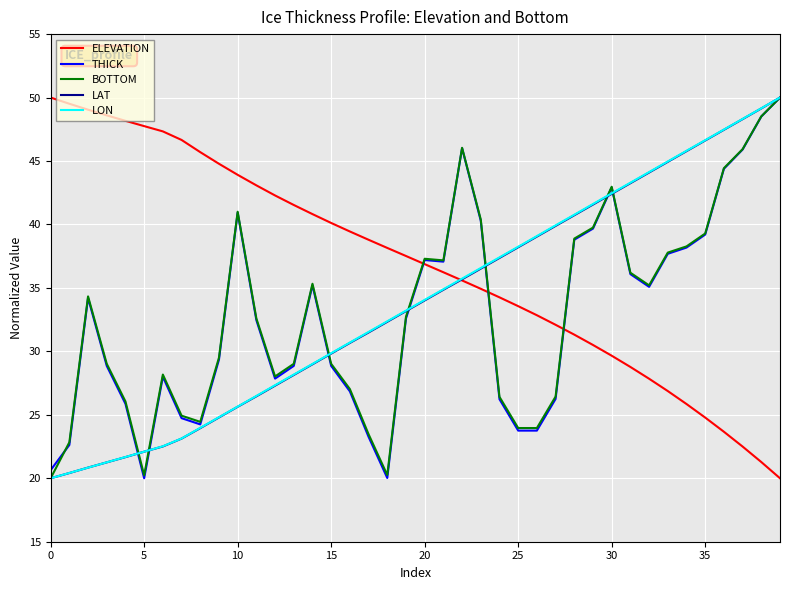

Which series has the largest total across all categories?

ELEVATION